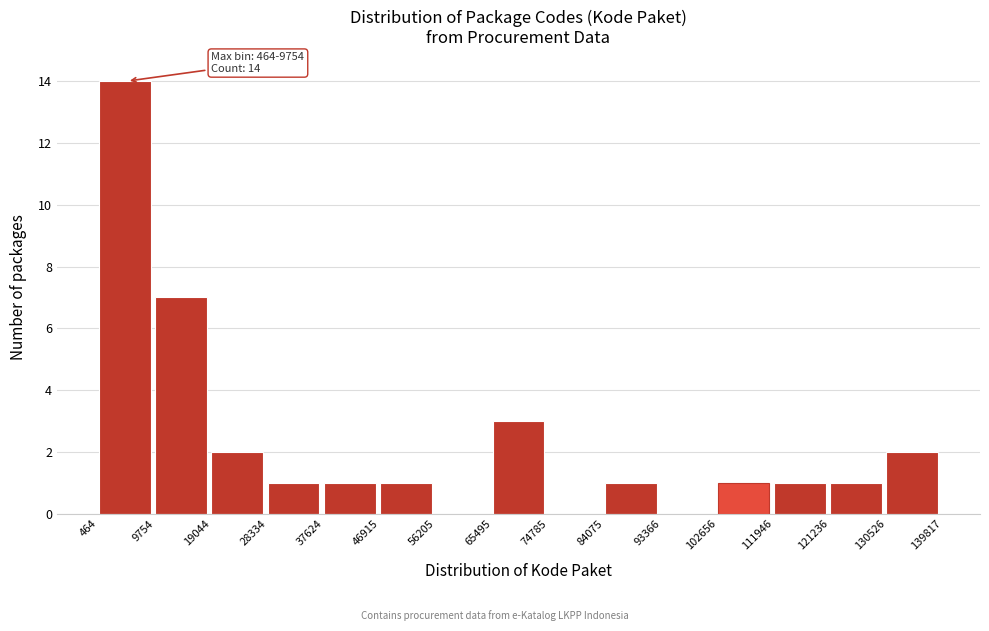

Over which range of the x-axis is the bar tallest?

464 to 9754